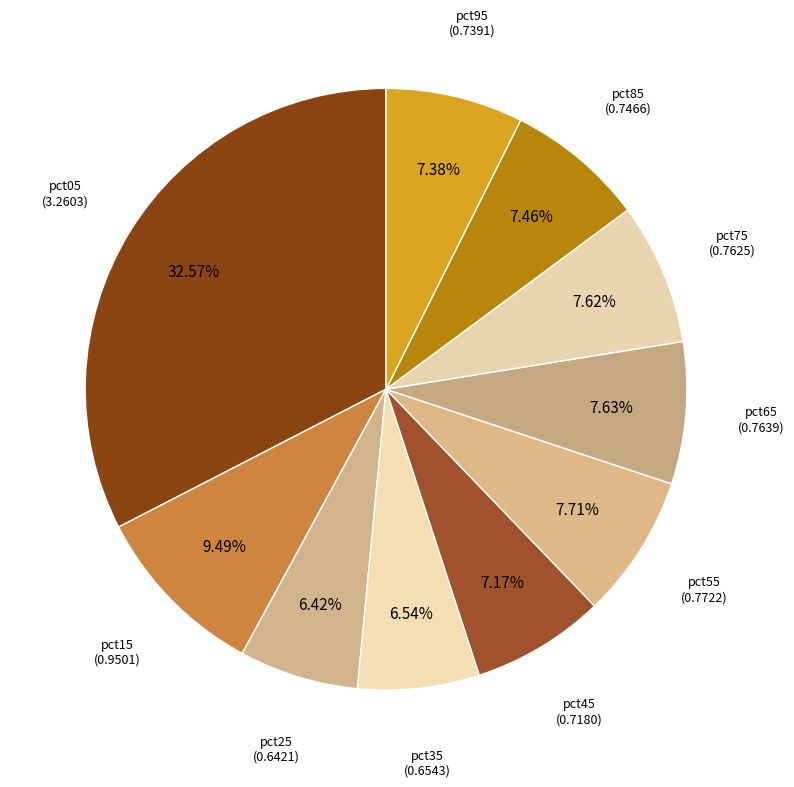

Does pct45 account for over 50% of the chart?

No